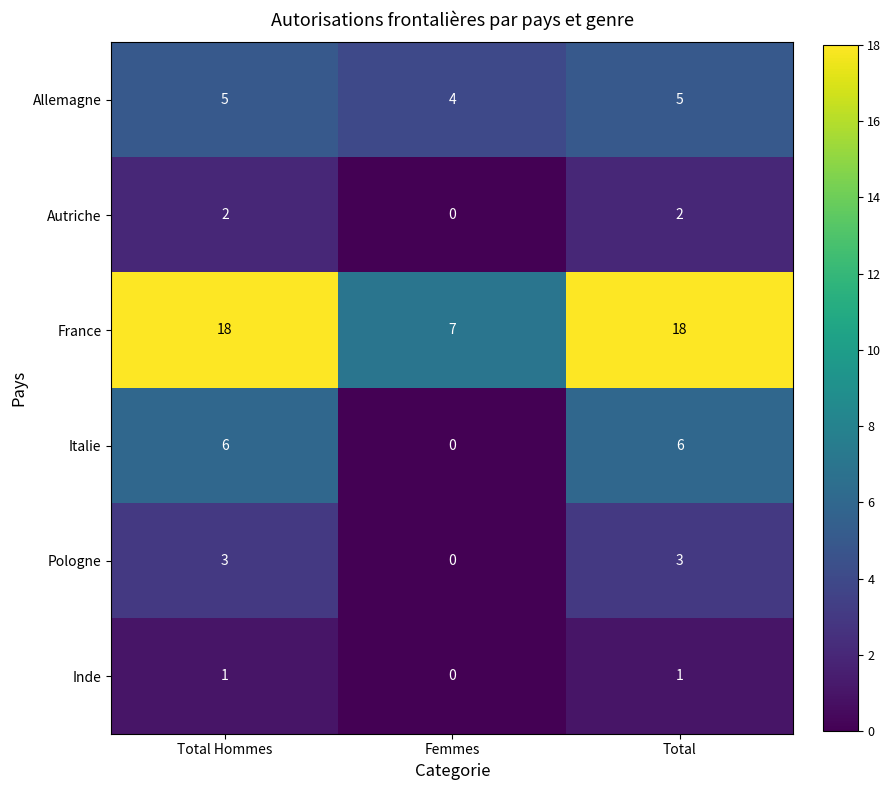

Which category has the lowest value in the Inde series?

Femmes